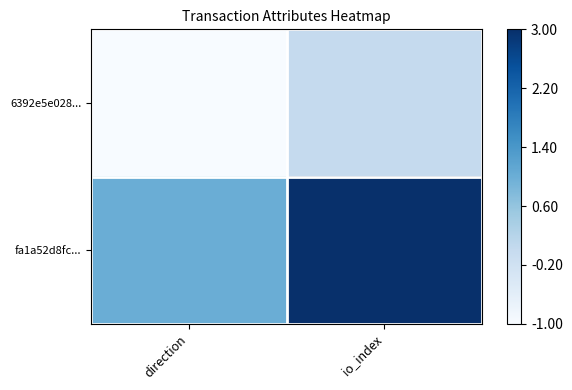

Between direction and io_index, which is larger?

io_index